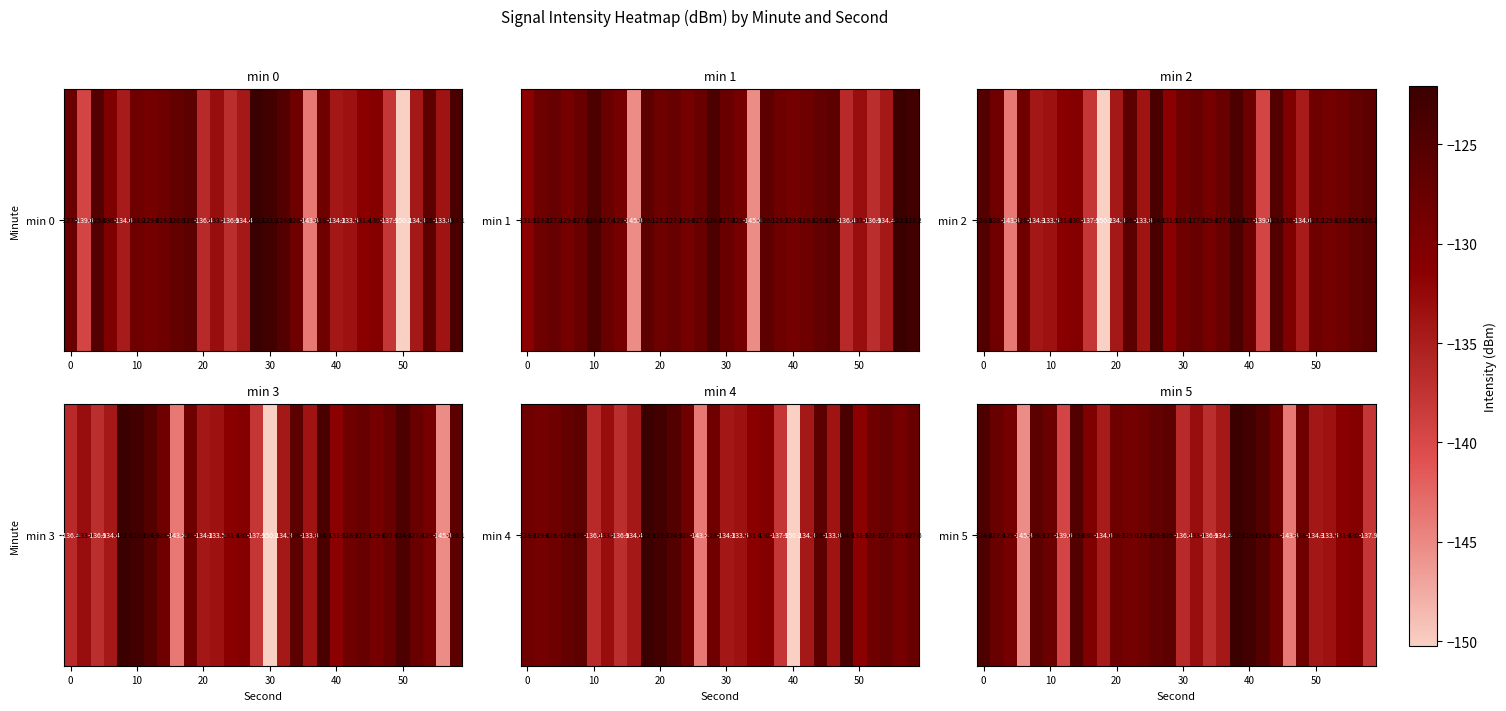

What is the difference between the maximum and minimum values?

23.2